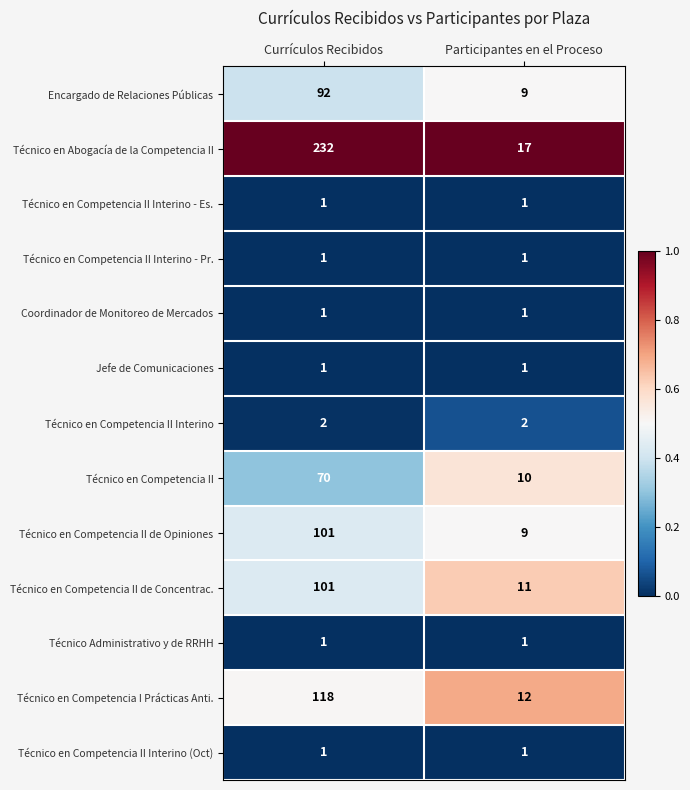

Reading right to left, what are all the values shown in this chart?

Encargado de Relaciones Públicas: 9	92
Técnico en Abogacía de la Competencia II: 17	232
Técnico en Competencia II Interino - Es.: 1	1
Técnico en Competencia II Interino - Pr.: 1	1
Coordinador de Monitoreo de Mercados: 1	1
Jefe de Comunicaciones: 1	1
Técnico en Competencia II Interino: 2	2
Técnico en Competencia II: 10	70
Técnico en Competencia II de Opiniones: 9	101
Técnico en Competencia II de Concentrac.: 11	101
Técnico Administrativo y de RRHH: 1	1
Técnico en Competencia I Prácticas Anti.: 12	118
Técnico en Competencia II Interino (Oct): 1	1